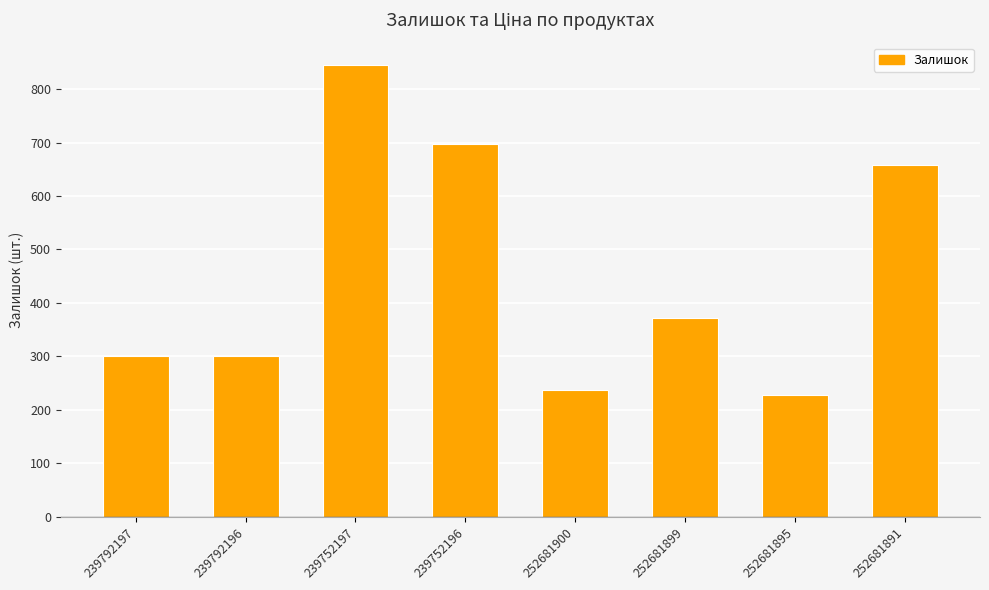

Is it true that the value at 252681900 is 237?

True